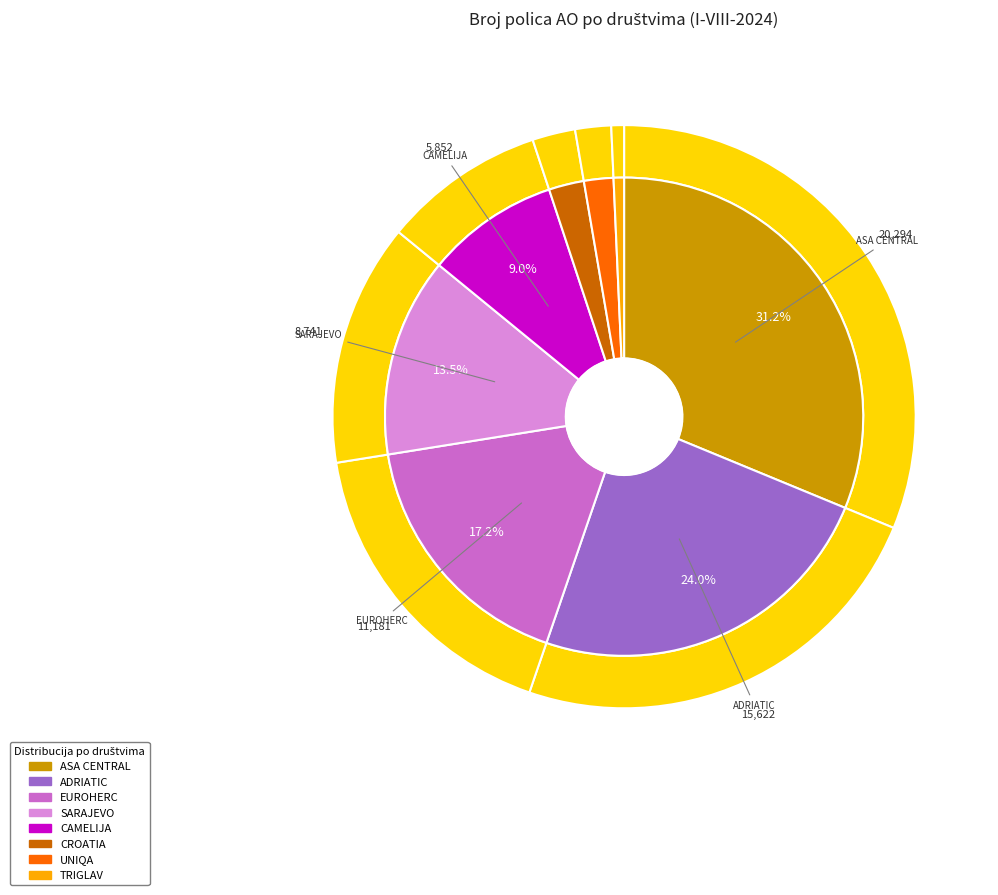

Between EUROHERC and CROATIA, which is larger?

EUROHERC